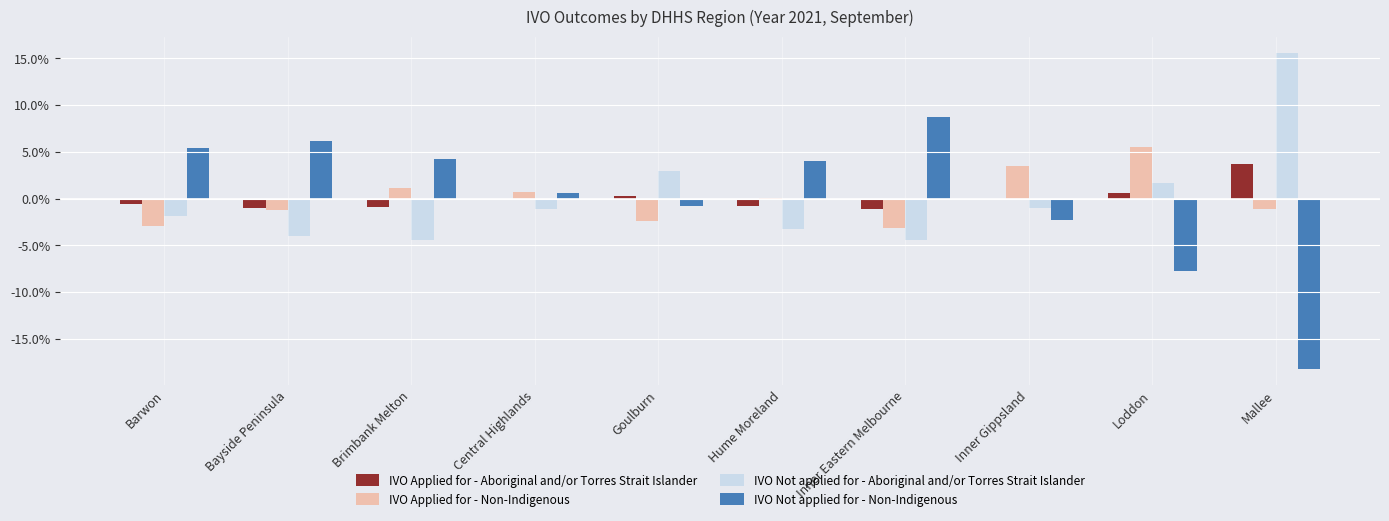

What is the maximum value for IVO Applied for - Non-Indigenous?

5.5